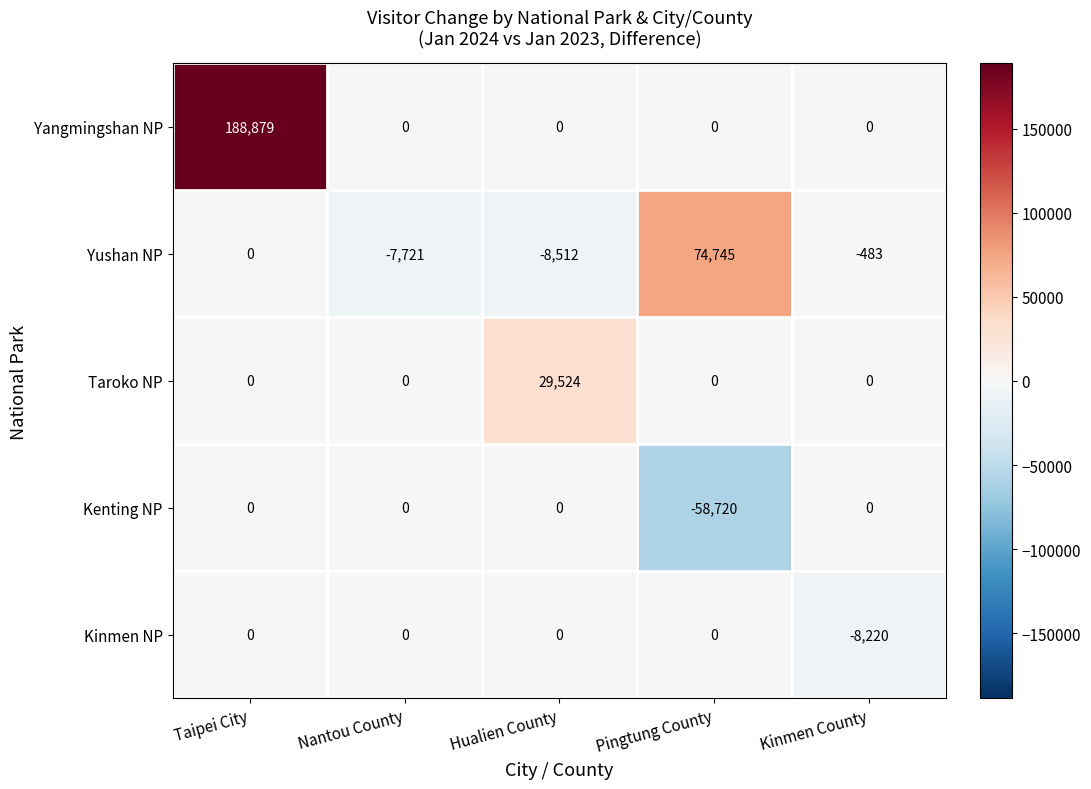

At which category is the sum across all series the highest?

Taipei City